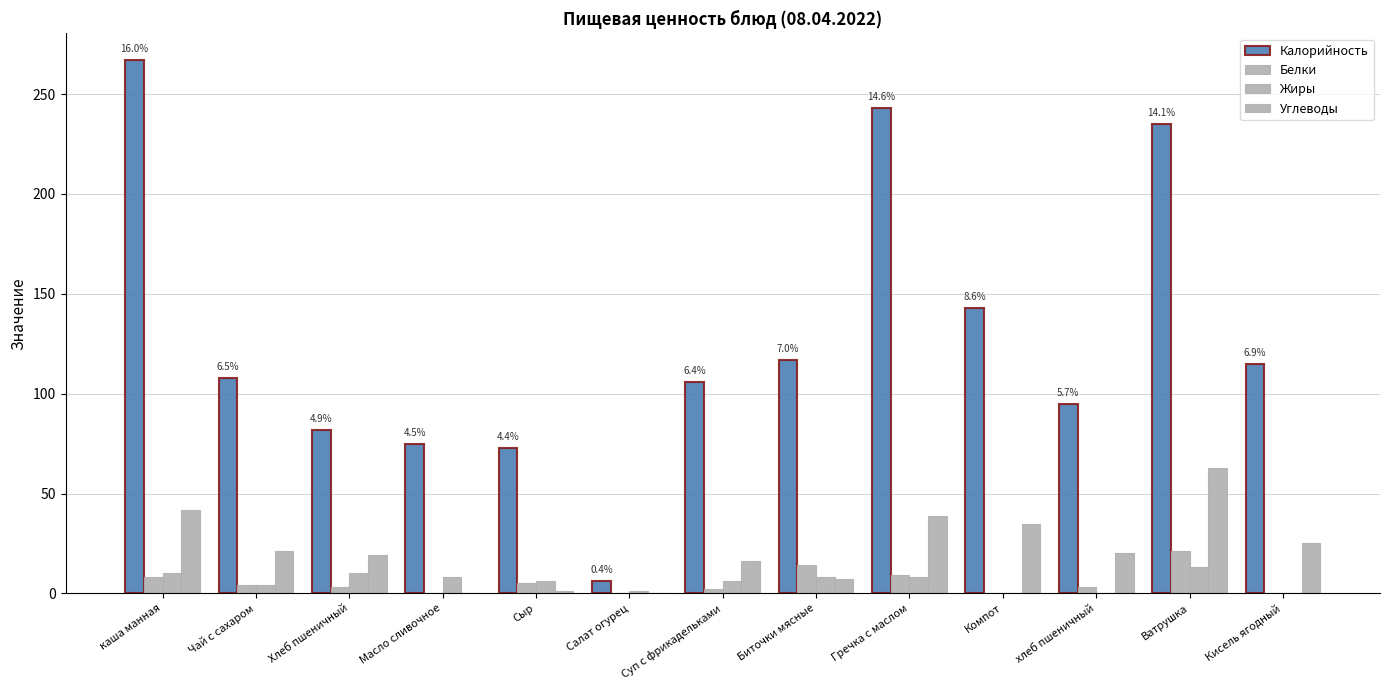

How many data points does each series have?

13